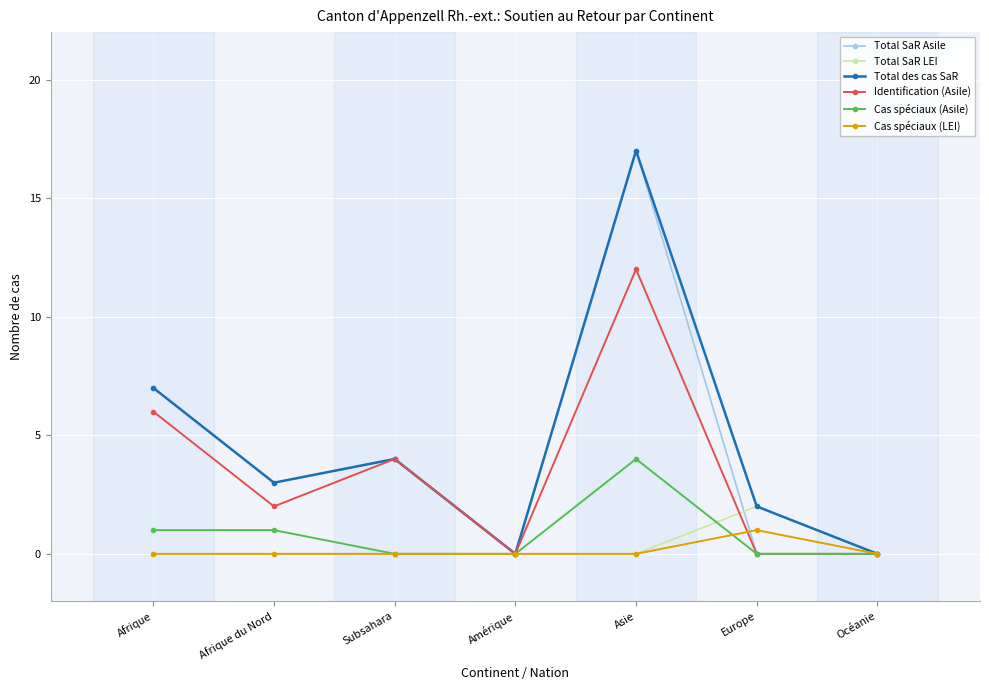

What is the label of the 4th point from the left?

Amérique